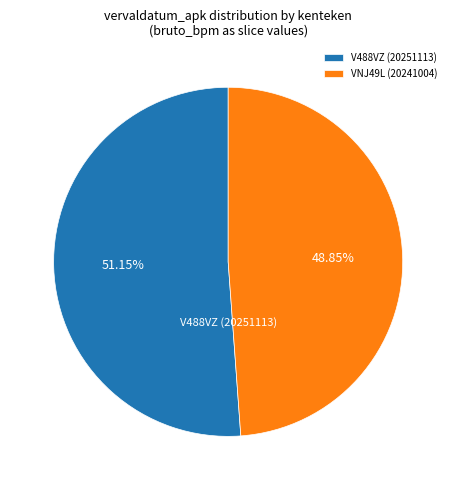

What is the largest slice in the pie chart?

V488VZ (20251113)